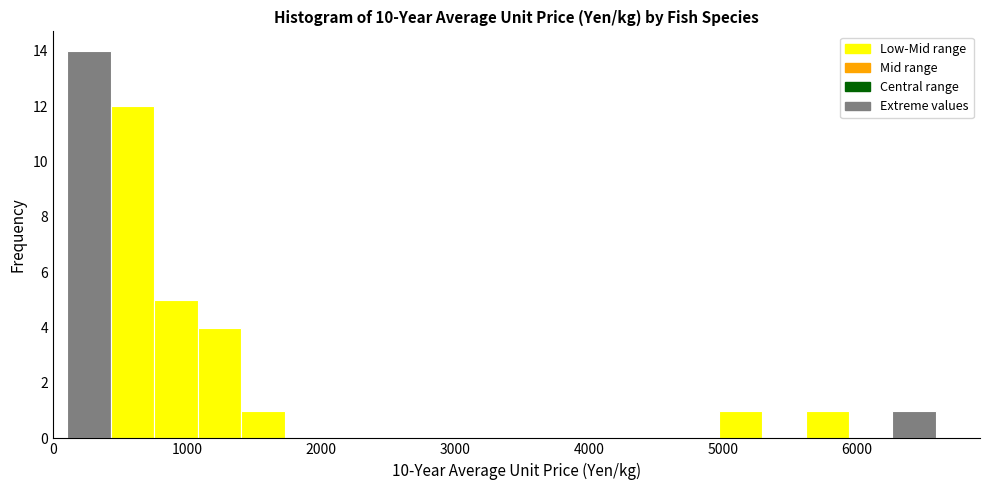

Around what value on the x-axis is the tallest bar? Give the approximate position of its centre, as read against the axis.

300